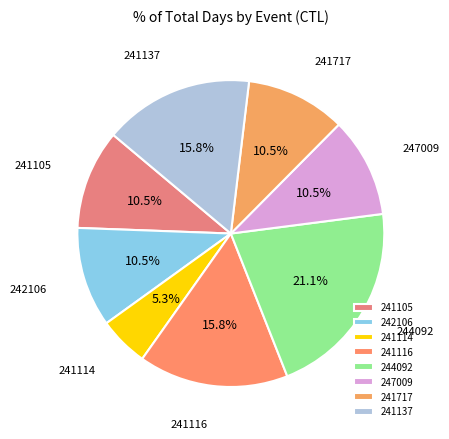

To the nearest percent, what is the difference between the 241105 and 241137 slice percentages?

5%